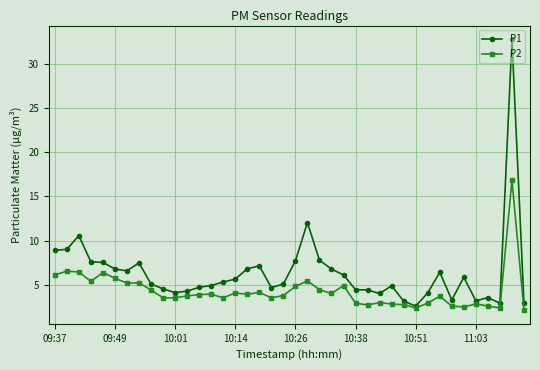

Which series has the widest spread of values?

P1